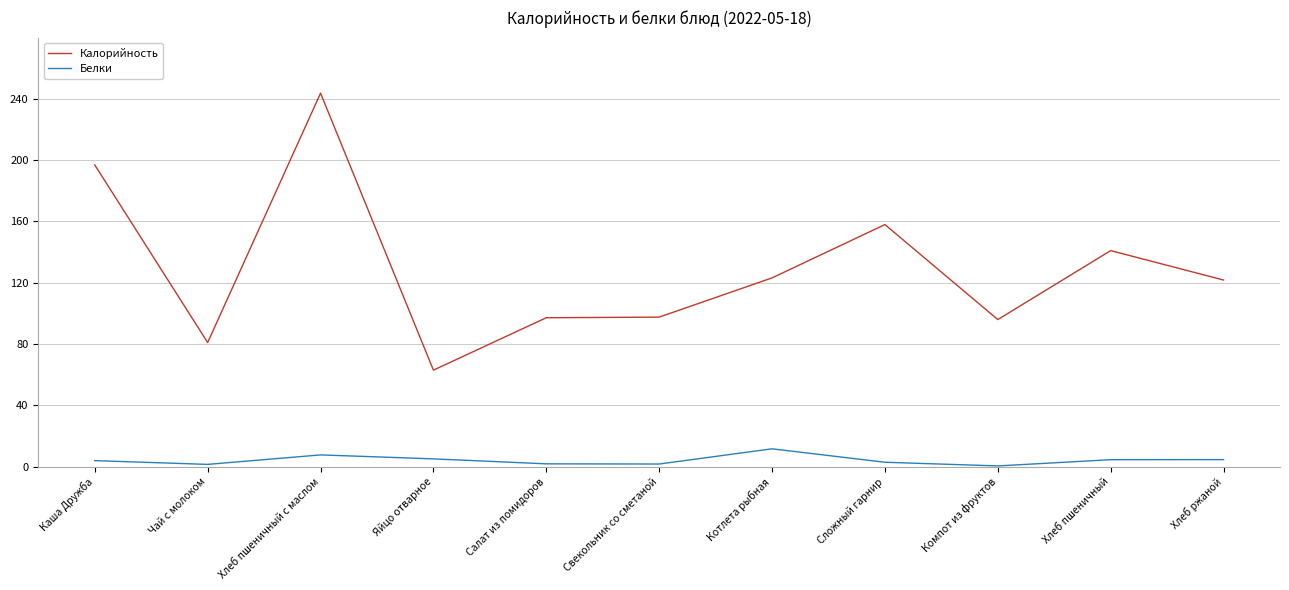

What is the difference between the Белки values at Яйцо отварное and Сложный гарнир?

2.2